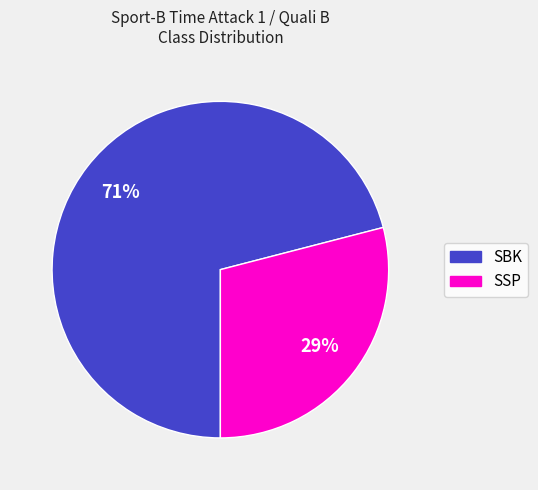

What is the largest slice in the pie chart?

SBK